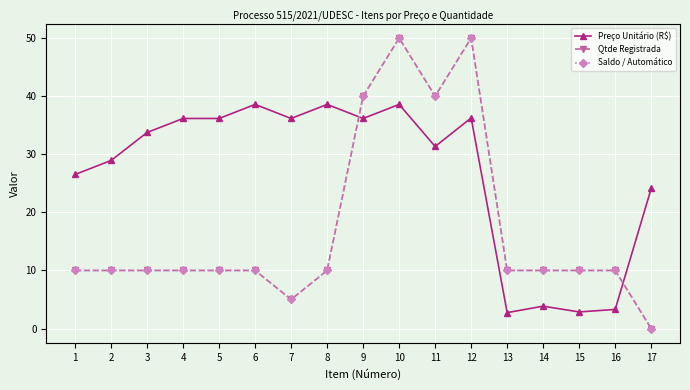

How many interior local valleys does the Preço Unitário (R$) series have?

5